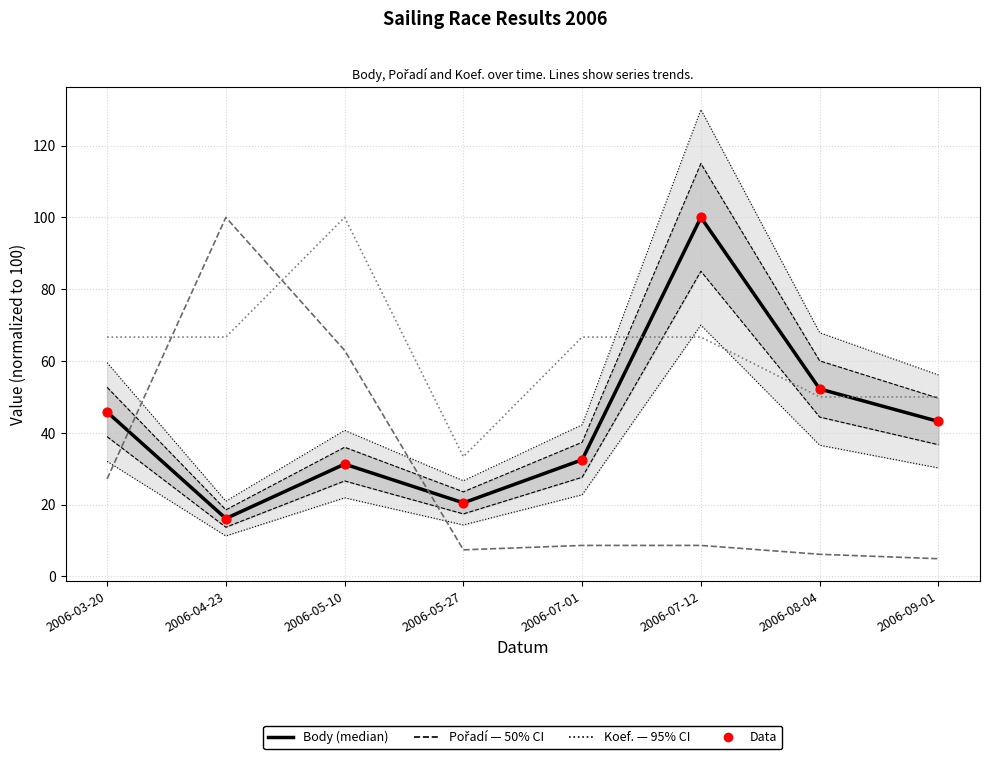

Which series reaches the minimum Y coordinate?

Pořadí